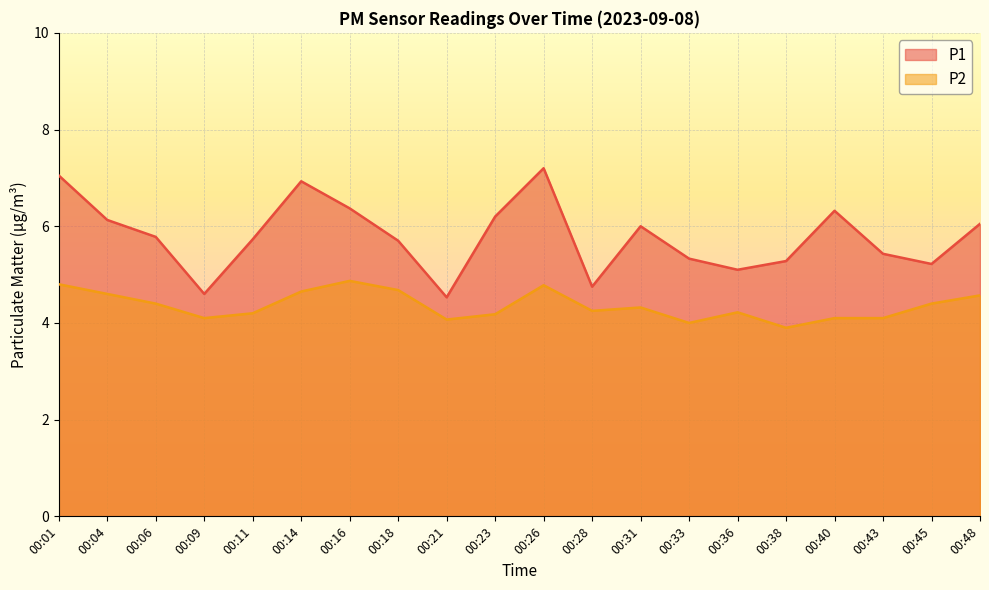

What is the sum of all P2 values?

87.2